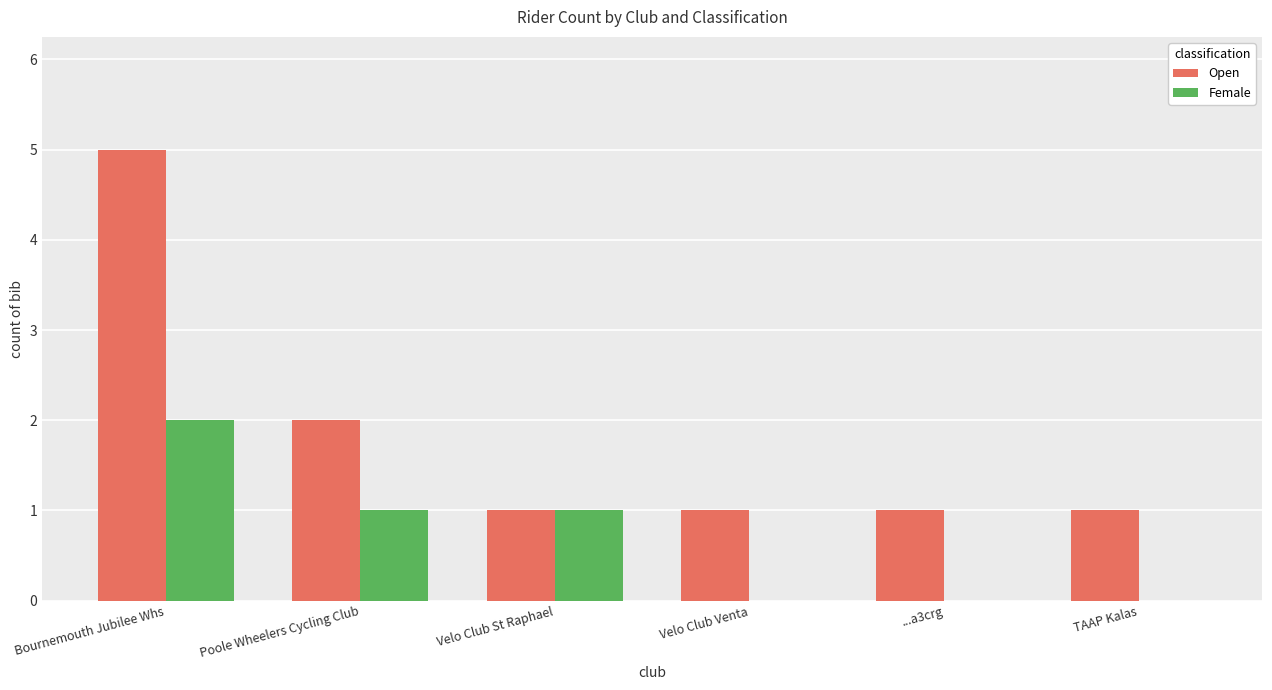

Is it true that Open equals 7 at Bournemouth Jubilee Whs?

False